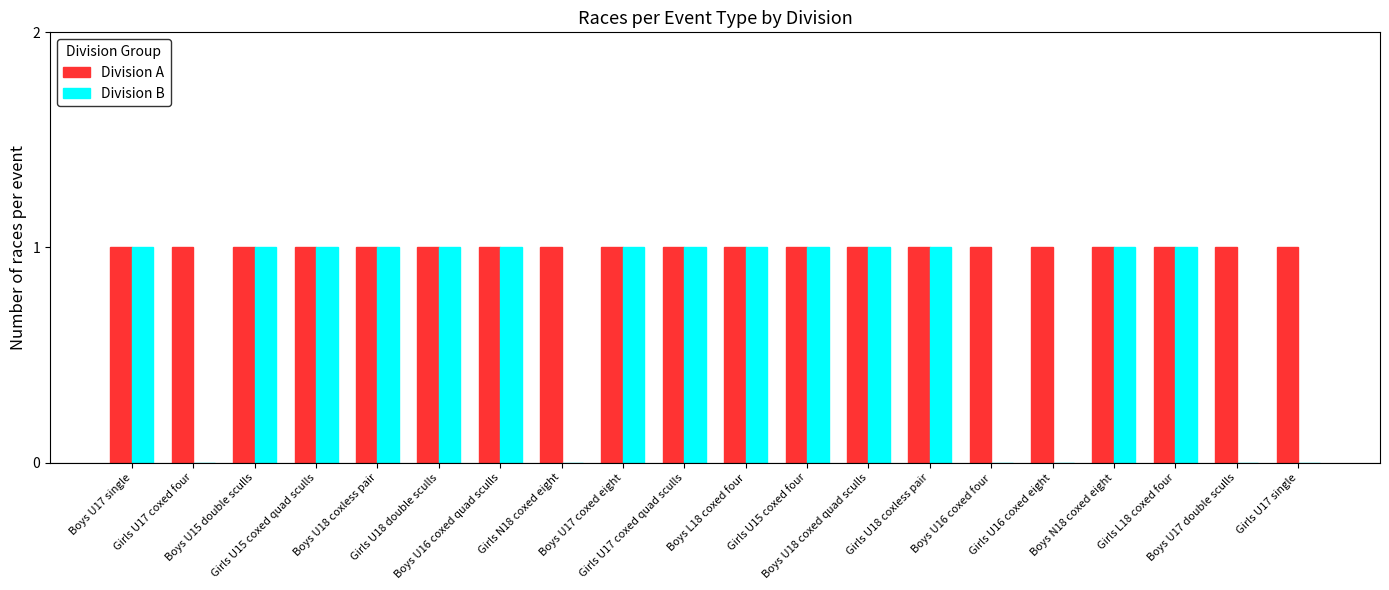

Reading right to left, extract all data points from this chart.

Division A: 1	1	1	1	1	1	1	1	1	1	1	1	1	1	1	1	1	1	1	1
Division B: 0	0	1	1	0	0	1	1	1	1	1	1	0	1	1	1	1	1	0	1